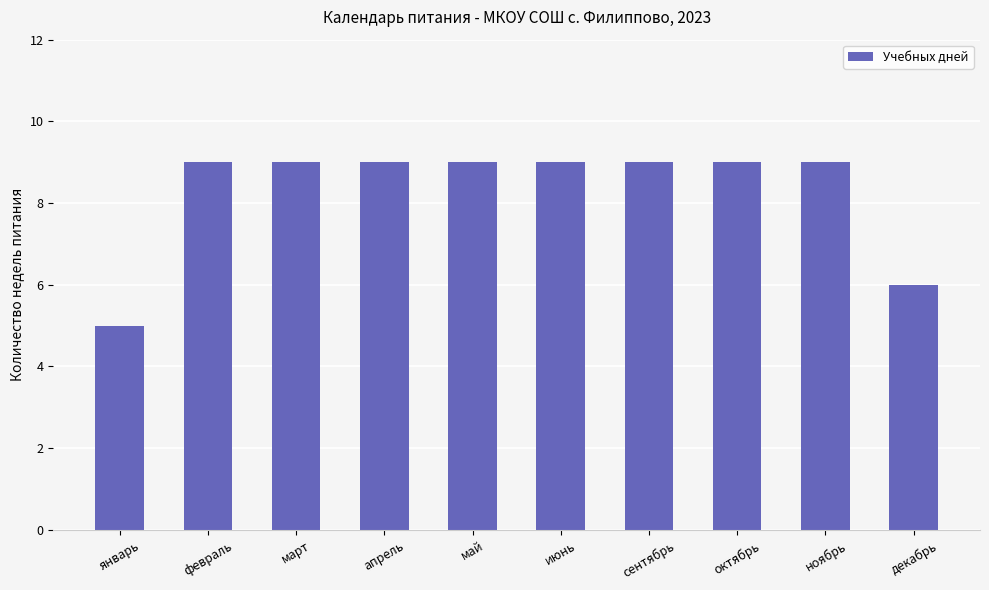

Reading left to right, extract all data points from this chart.

5	9	9	9	9	9	9	9	9	6